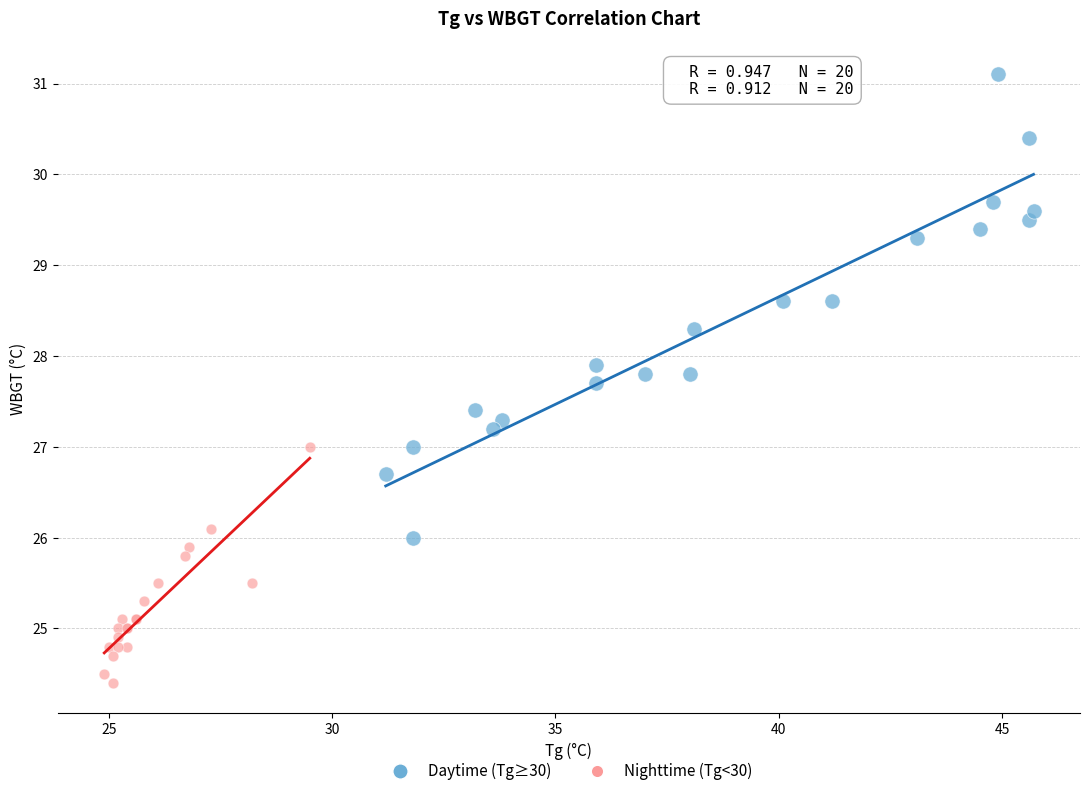

Which series contains the highest Y value?

Daytime (Tg≥30)